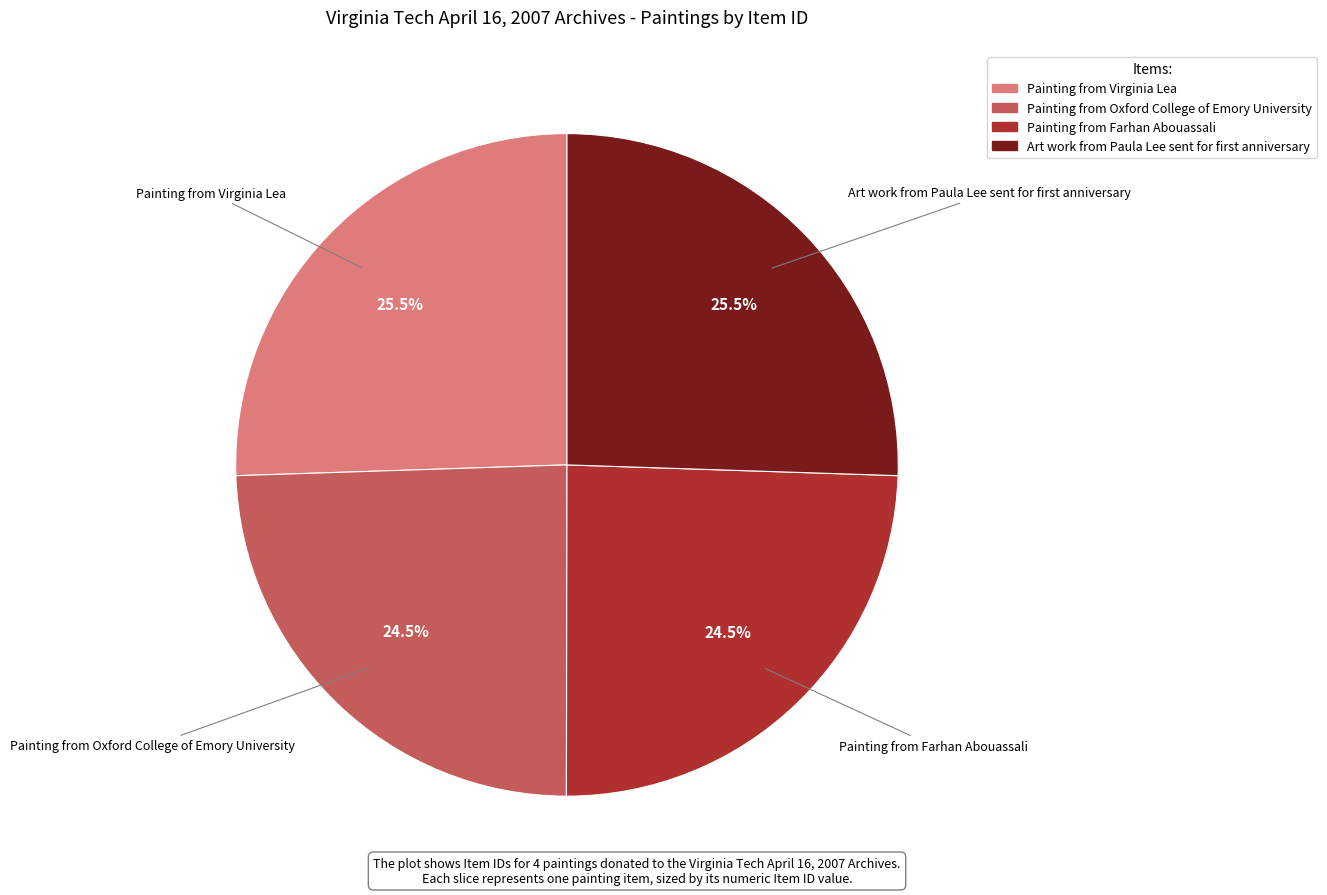

What percentage is NOT represented by Painting from Farhan Abouassali?

75.5%